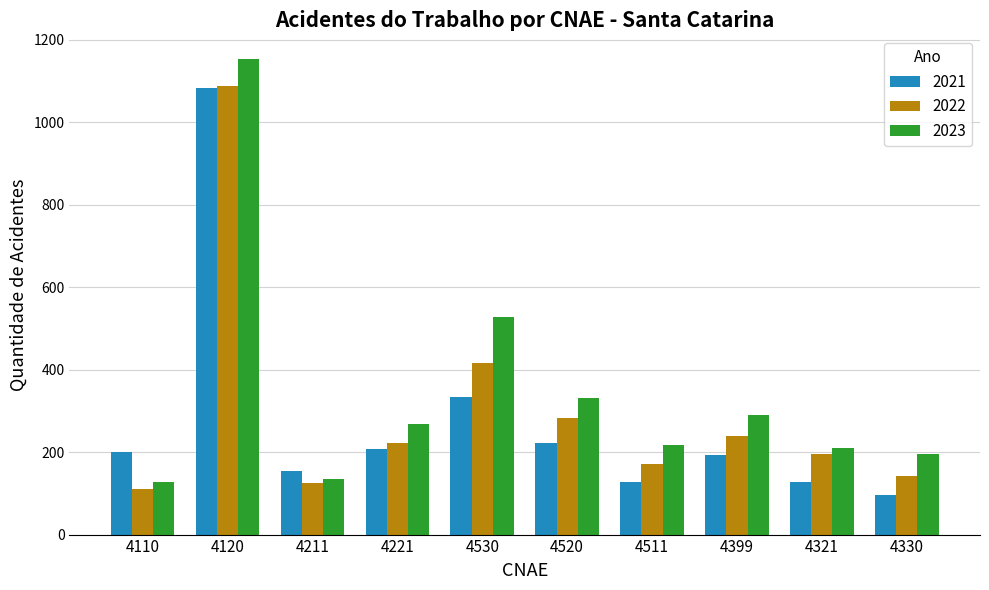

What is the difference between the highest and lowest values at 4120?

69